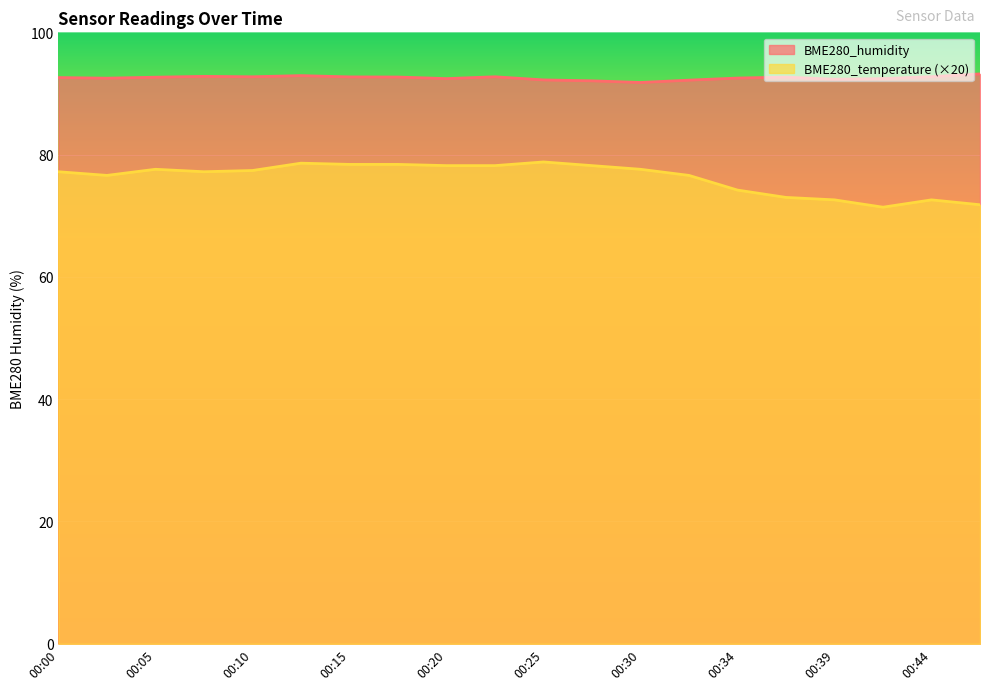

List the series in order of their overall mean, highest first.

BME280_humidity, BME280_temperature (×20)